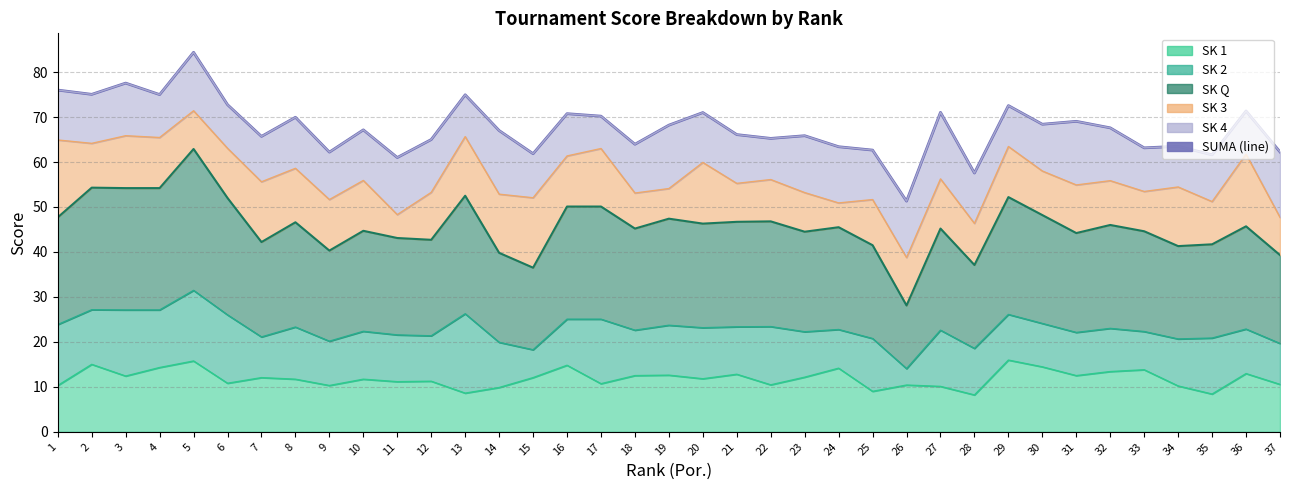

How many data points are above 67?

19